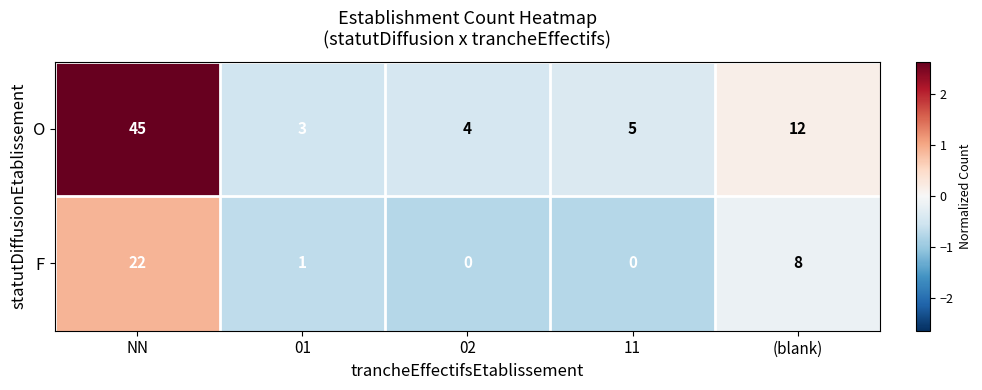

Which series has the largest range (max minus min)?

O